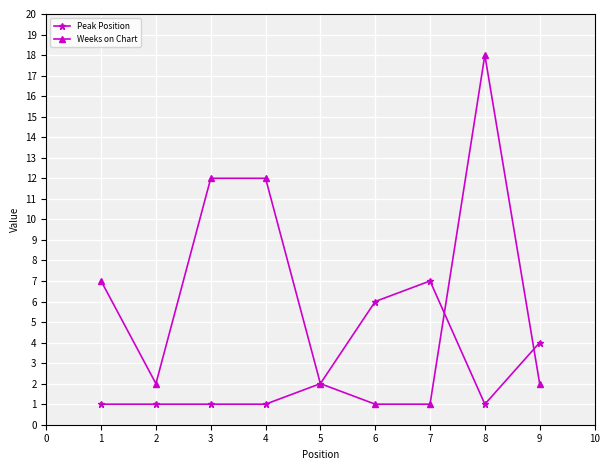

Reading left to right, list all the values displayed in this chart.

Peak Position: 1	1	1	1	2	6	7	1	4
Weeks on Chart: 7	2	12	12	2	1	1	18	2